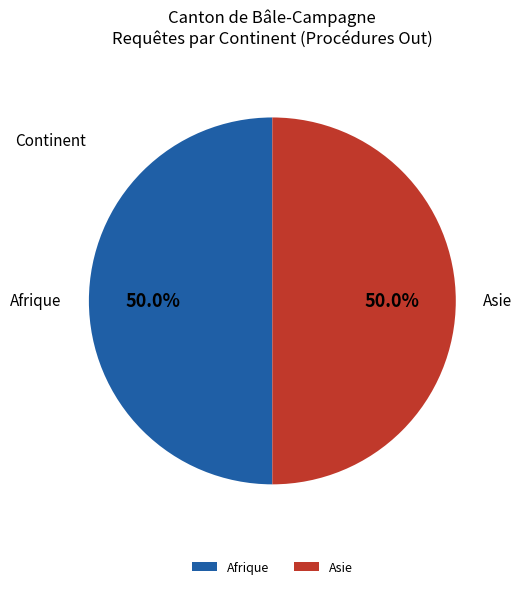

Approximately how many times larger is the value at Afrique compared to Asie?

1.0